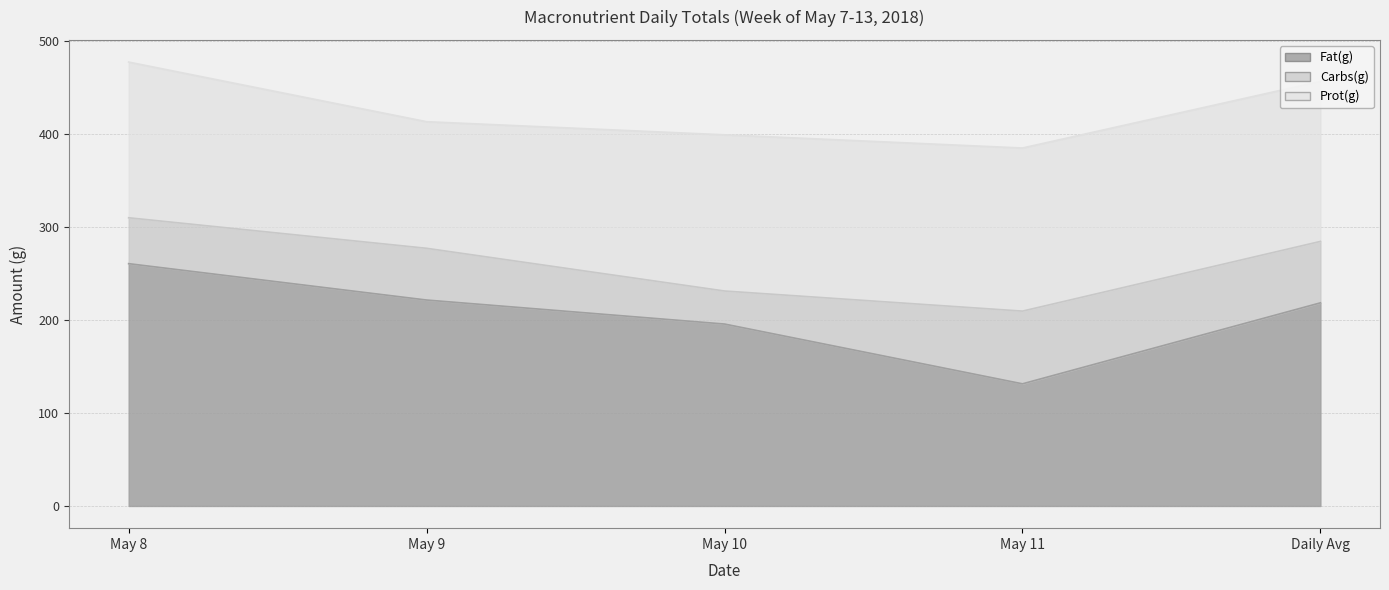

What is the value of the Fat(g) point at the 3rd from the left?

195.4